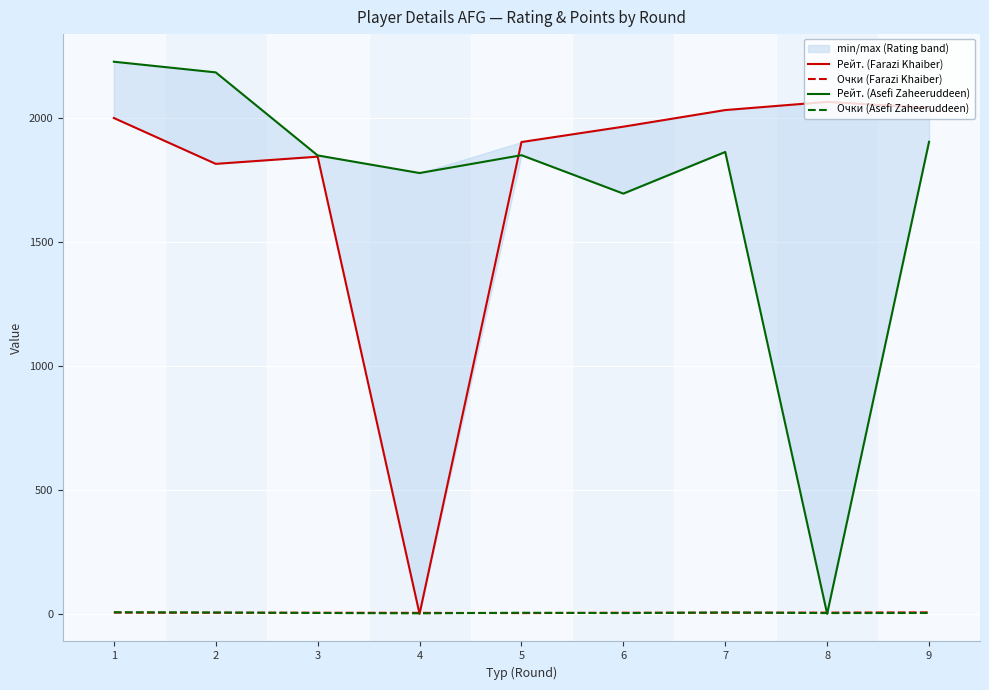

Is it true that Рейт. (Farazi Khaiber) equals 1815.0 at 2?

True